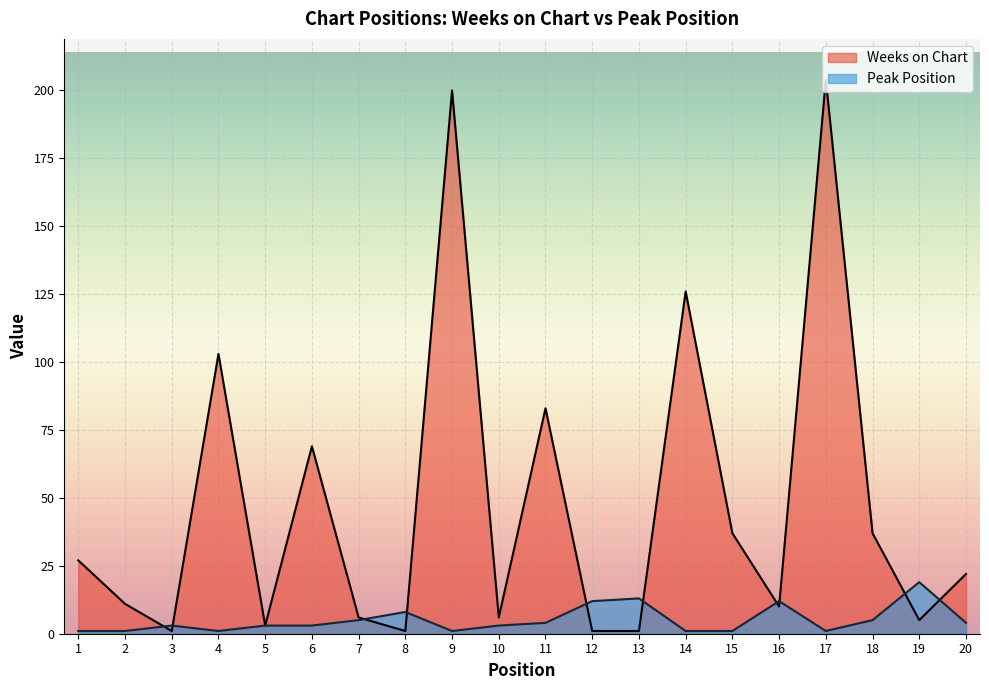

Where does the Peak Position series first go above 3?

7